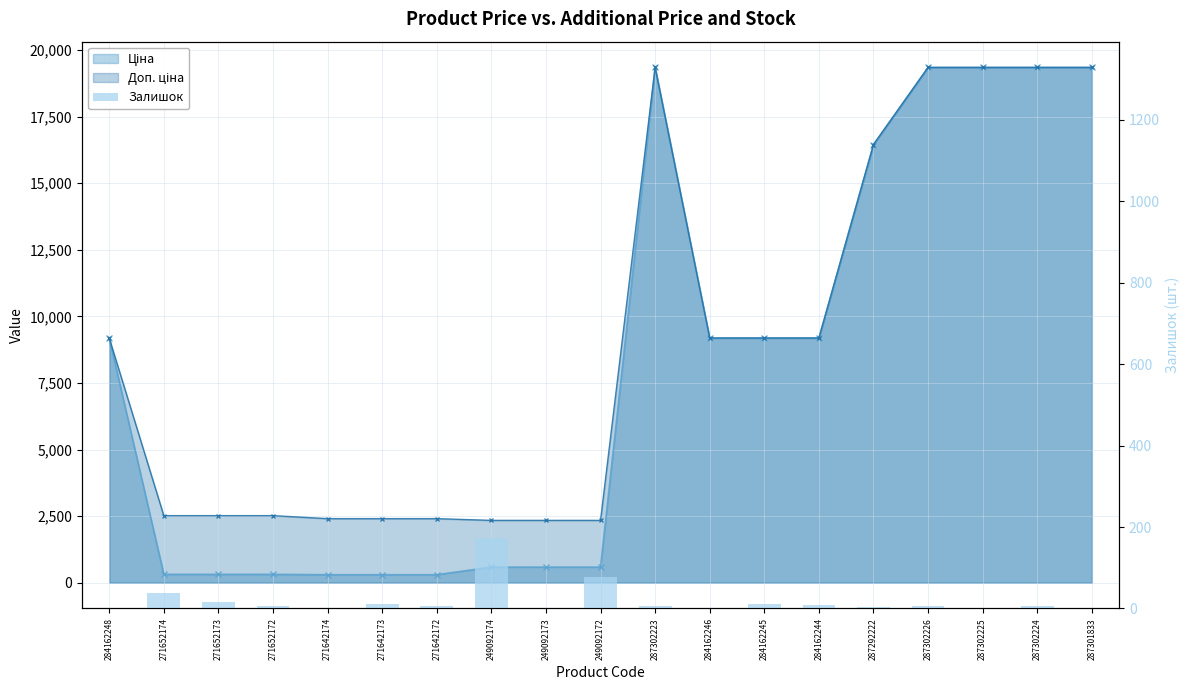

Which has a higher value, 271652172 or 271652173?

271652173